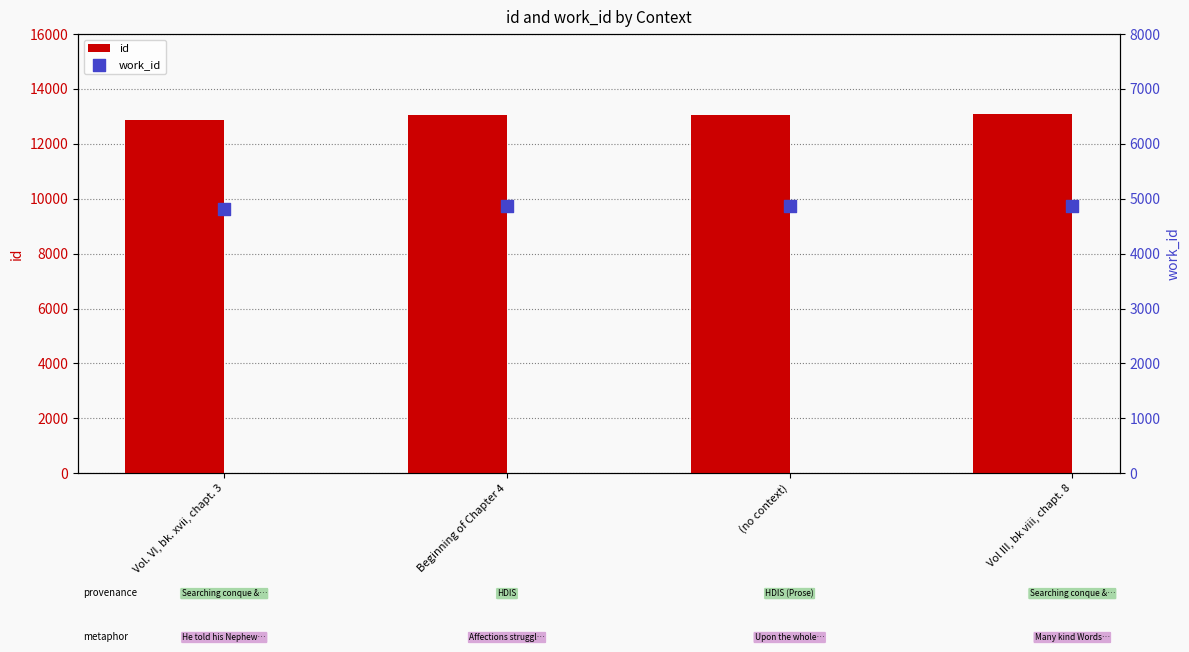

Which series has the largest total across all categories?

id